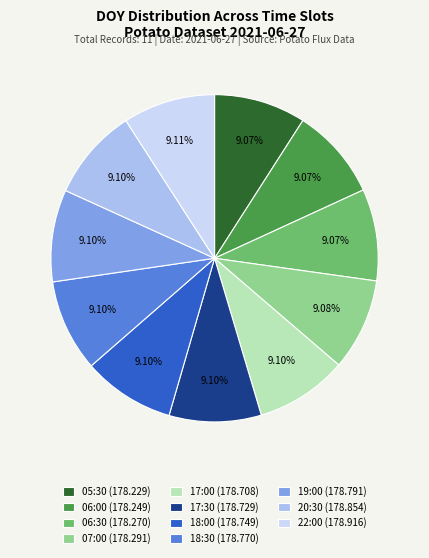

True or false: 17:30 accounts for 9% of the total.

True